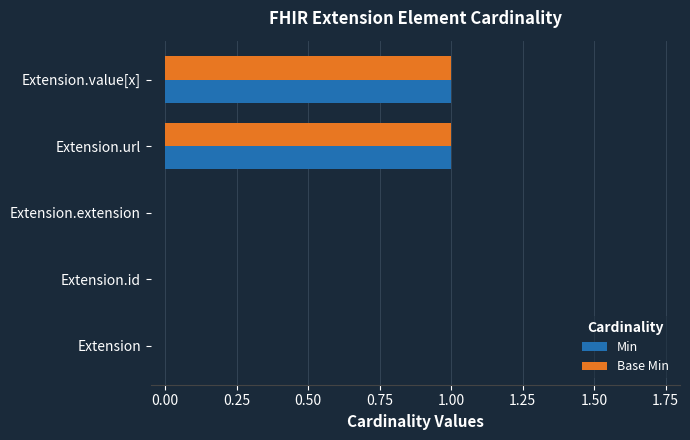

Is it true that Base Min equals 1 at Extension.value[x]?

True